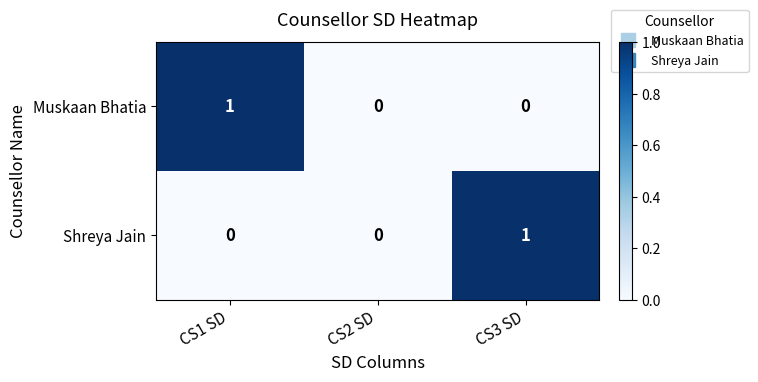

Rank the series at CS1 SD from highest to lowest value.

Muskaan Bhatia, Shreya Jain